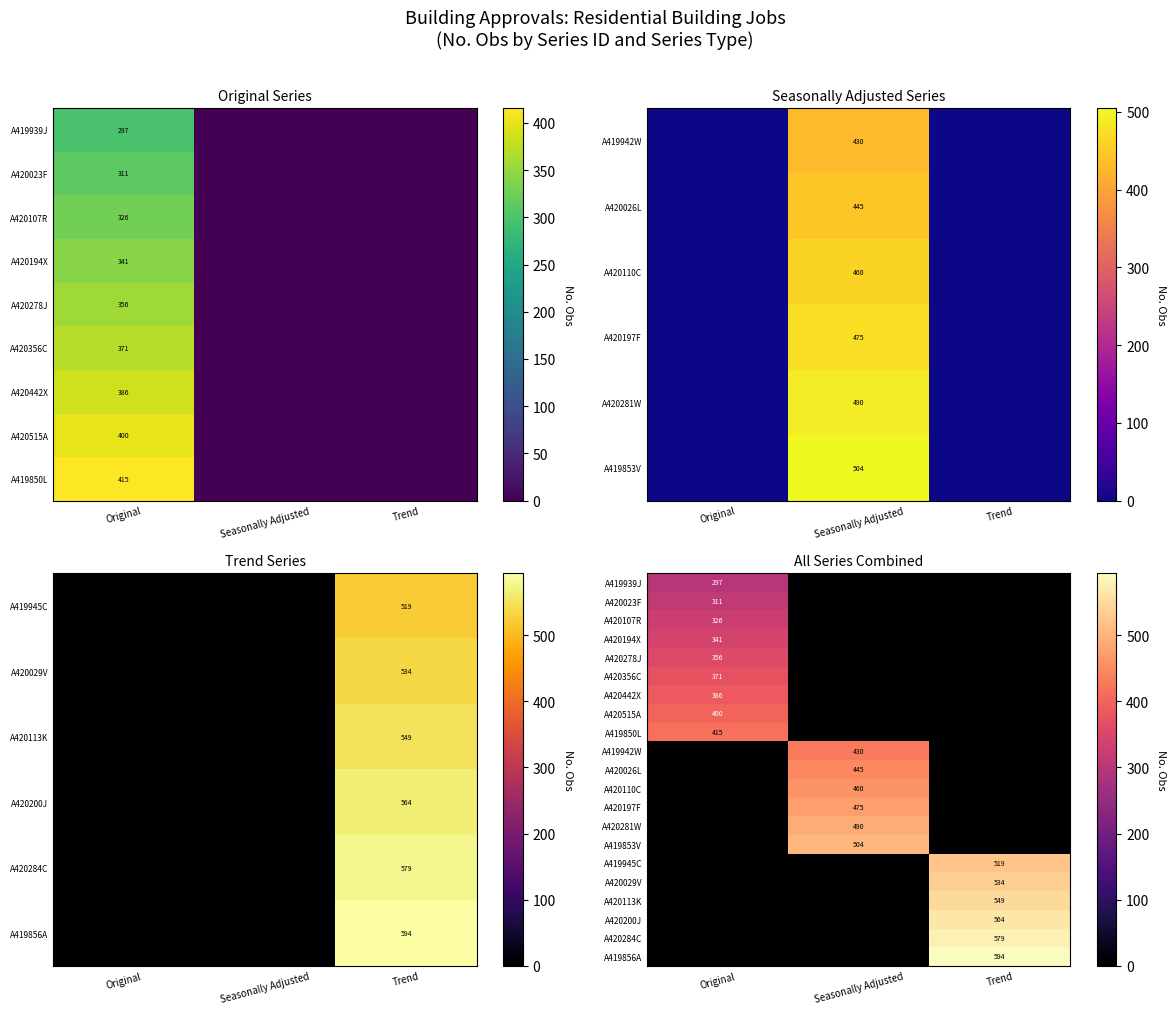

Which series has the largest total across all categories?

A419856A